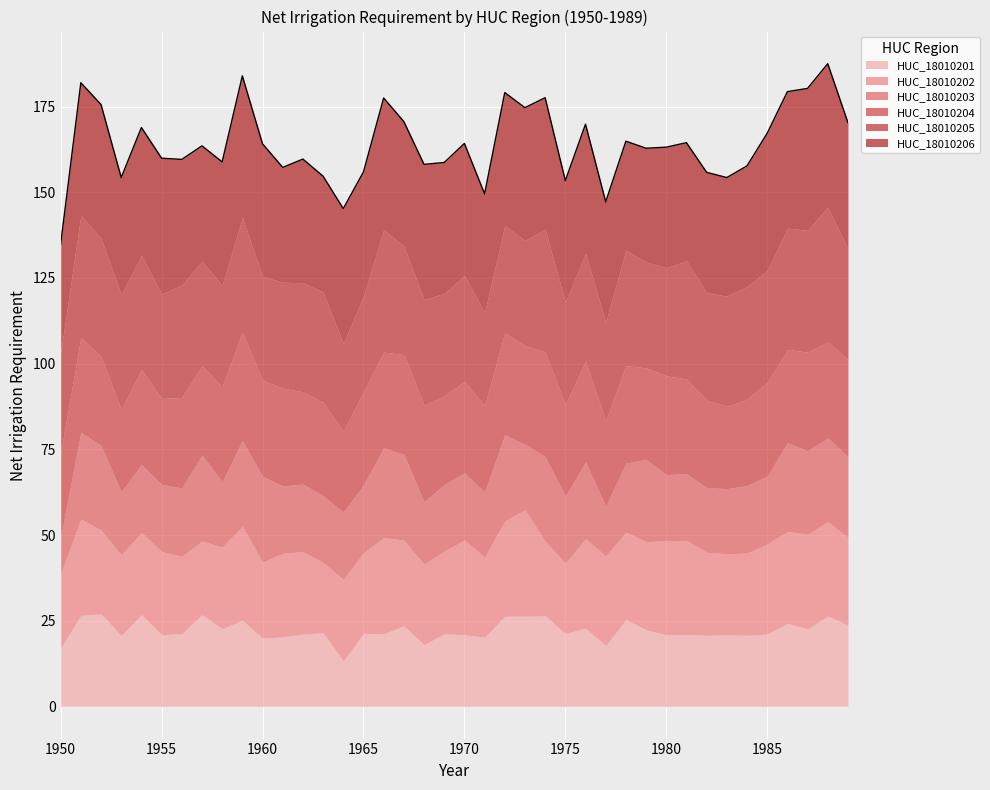

What is the value of the HUC_18010203 point at the 27th from the left?

22.4